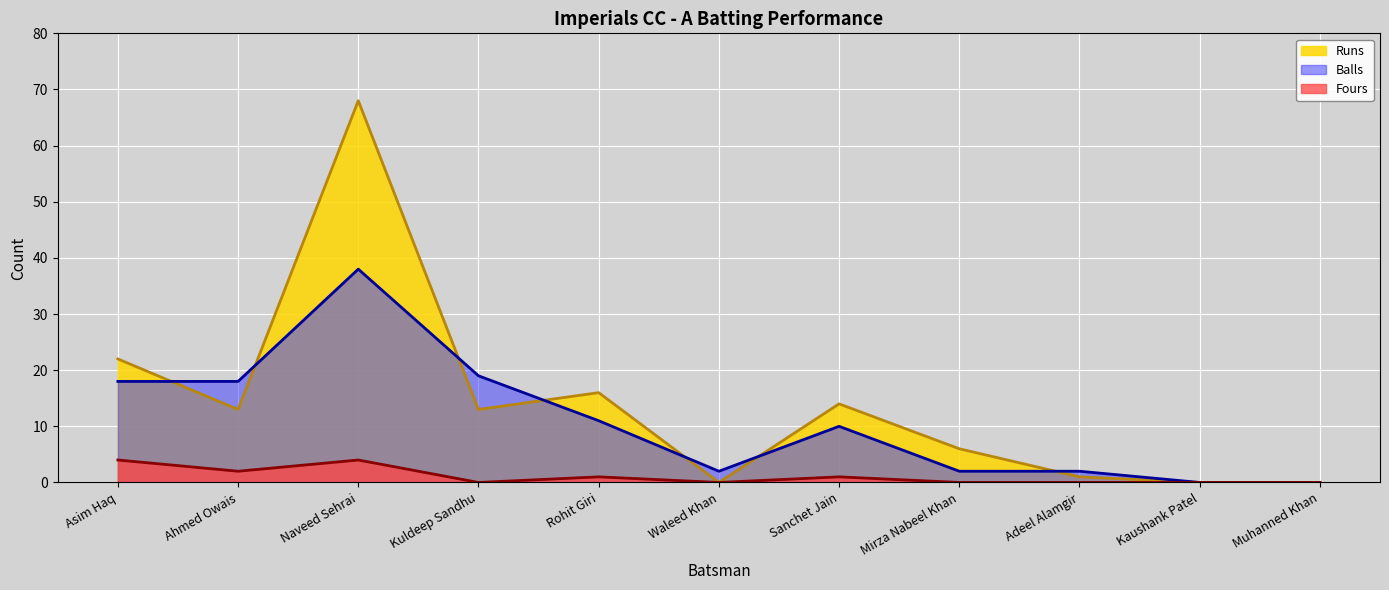

What is the sum of the Fours values at Rohit Giri and Adeel Alamgir?

1